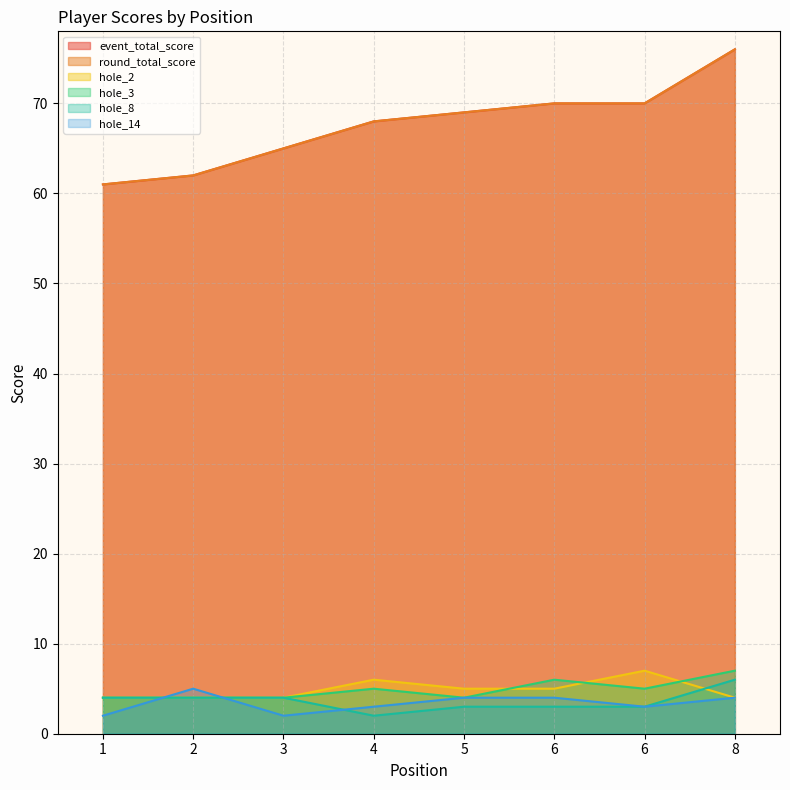

At which category does hole_14 reach its first local valley?

3